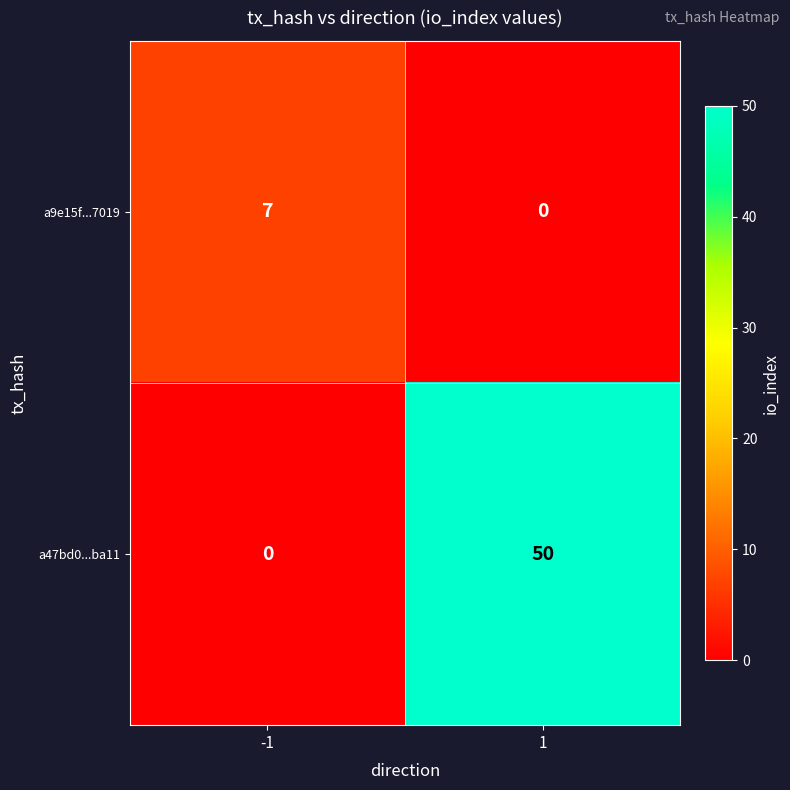

What is the spread (max minus min) of values at 1?

50